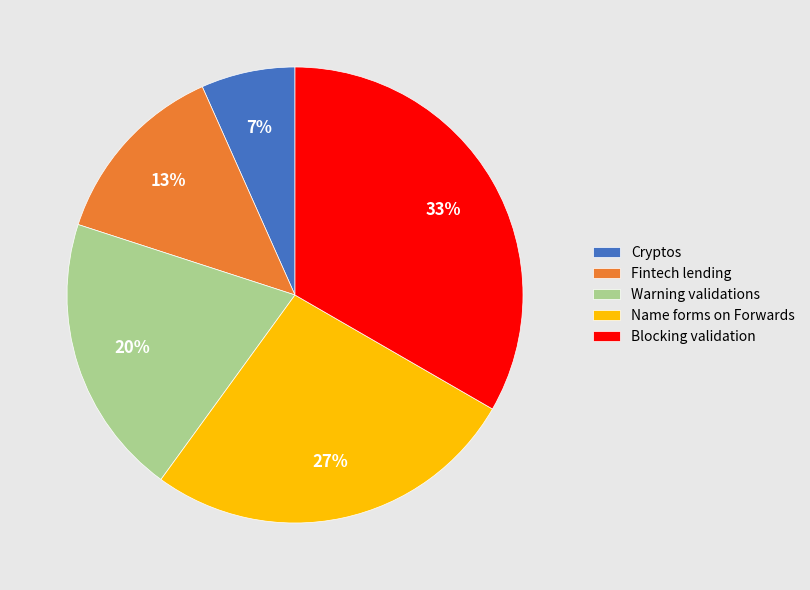

How many segments does this pie chart have?

5